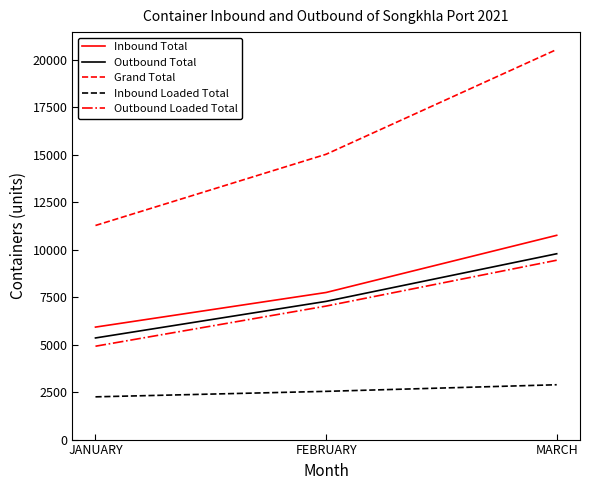

Rank the series by their maximum value, from lowest to highest.

Inbound Loaded Total, Outbound Loaded Total, Outbound Total, Inbound Total, Grand Total